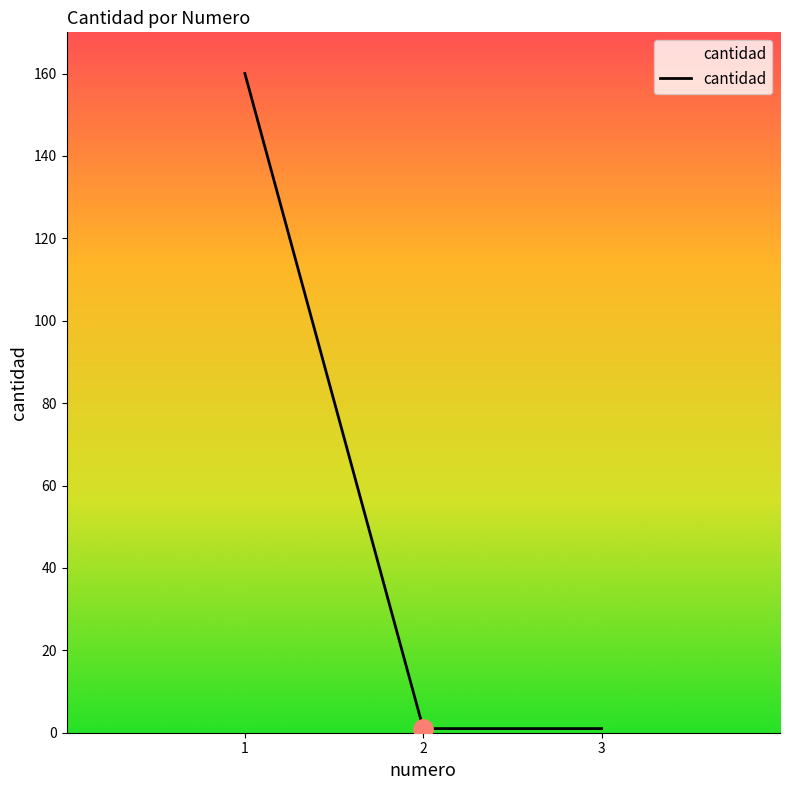

The value at 1 is 160. True or false?

True